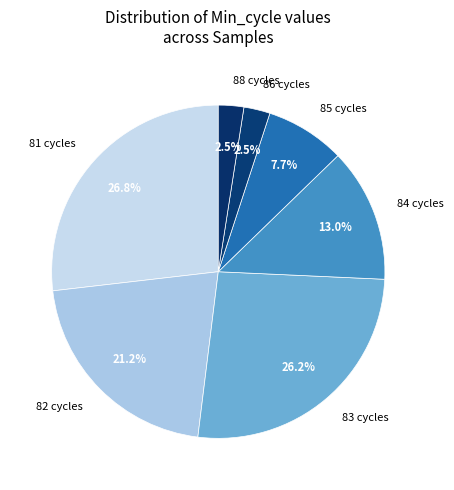

What is the total percentage of 88 cycles and 85 cycles?

10.2%